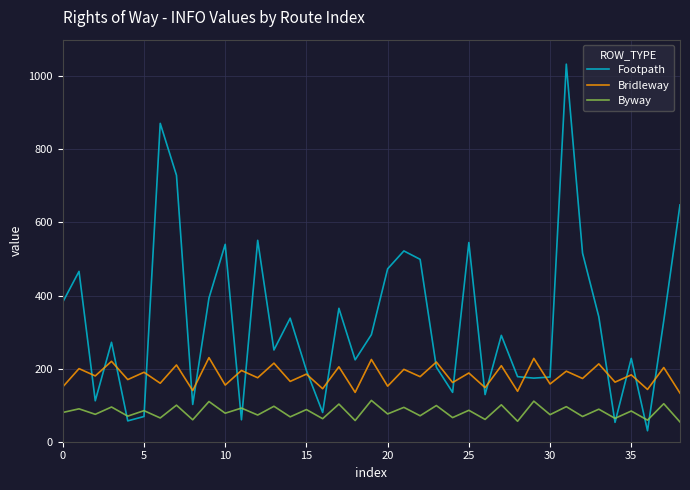

What is the lowest value of the Bridleway series?

133